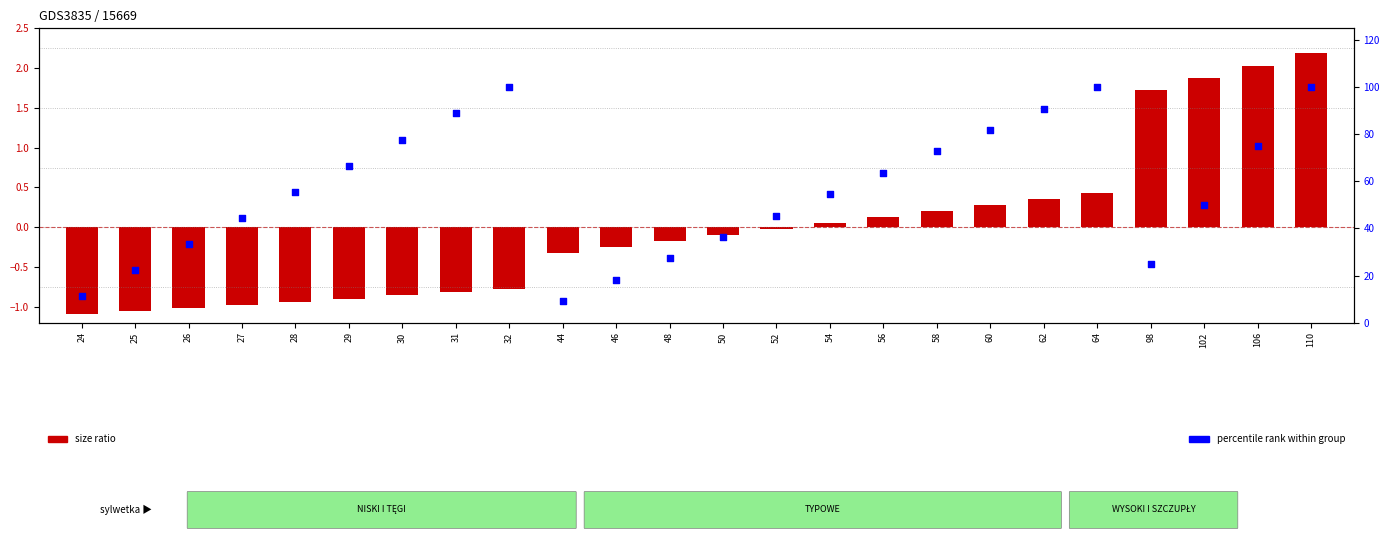

Which series reaches the minimum Y coordinate?

size ratio